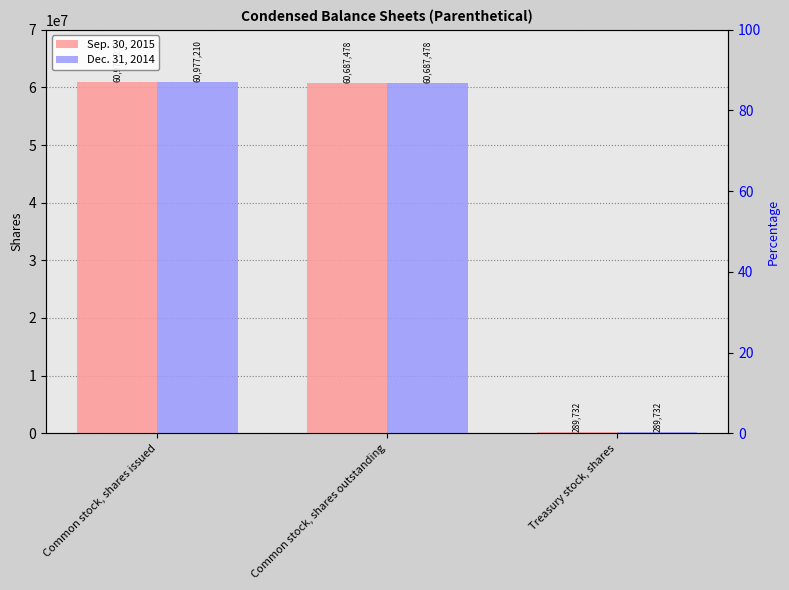

How many values in the Dec. 31, 2014 series are below 60687478?

1